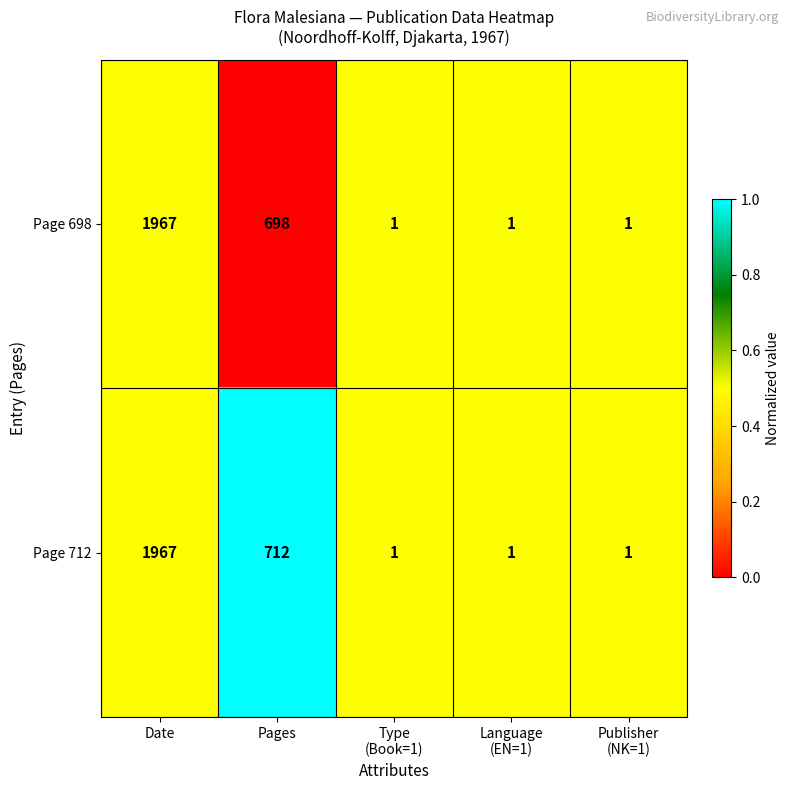

The value of Page 698 at Date is 1967. True or false?

True